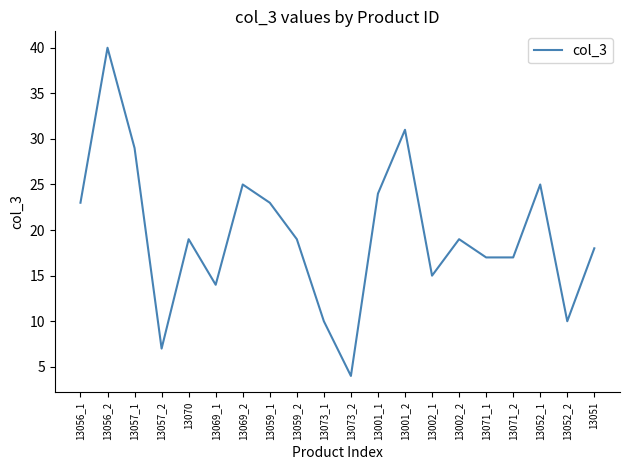

What is the ratio of the value at 13069_1 to the value at 13052_2?

1.4